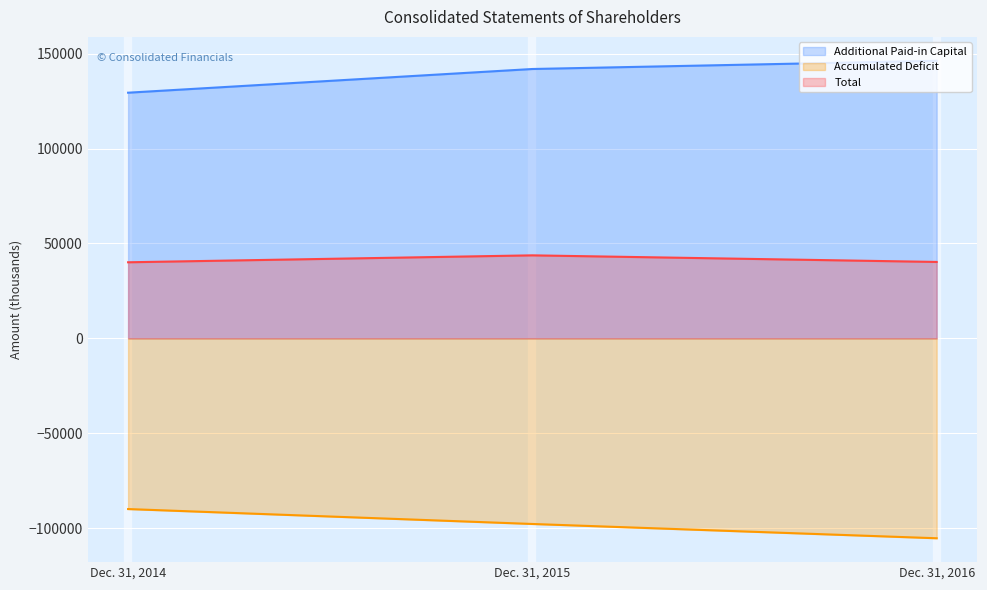

How many categories are shown in the chart?

3